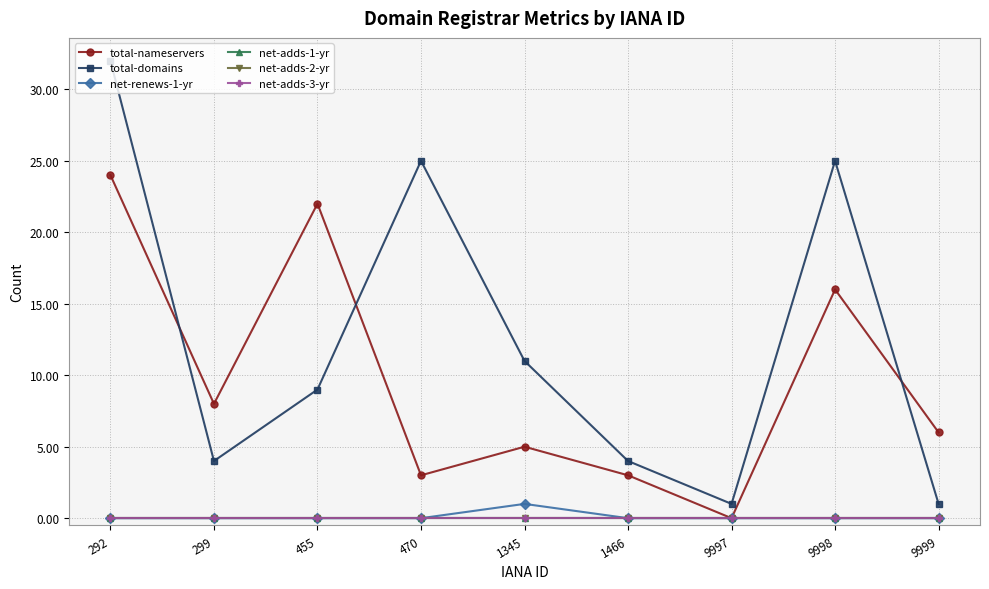

How many lines are shown in the chart?

6